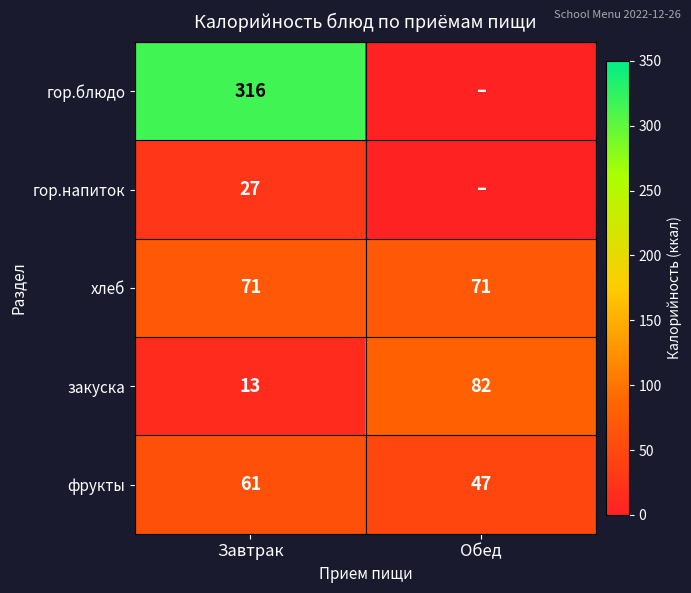

The гор.блюдо series shows 316 at Завтрак. True or false?

True